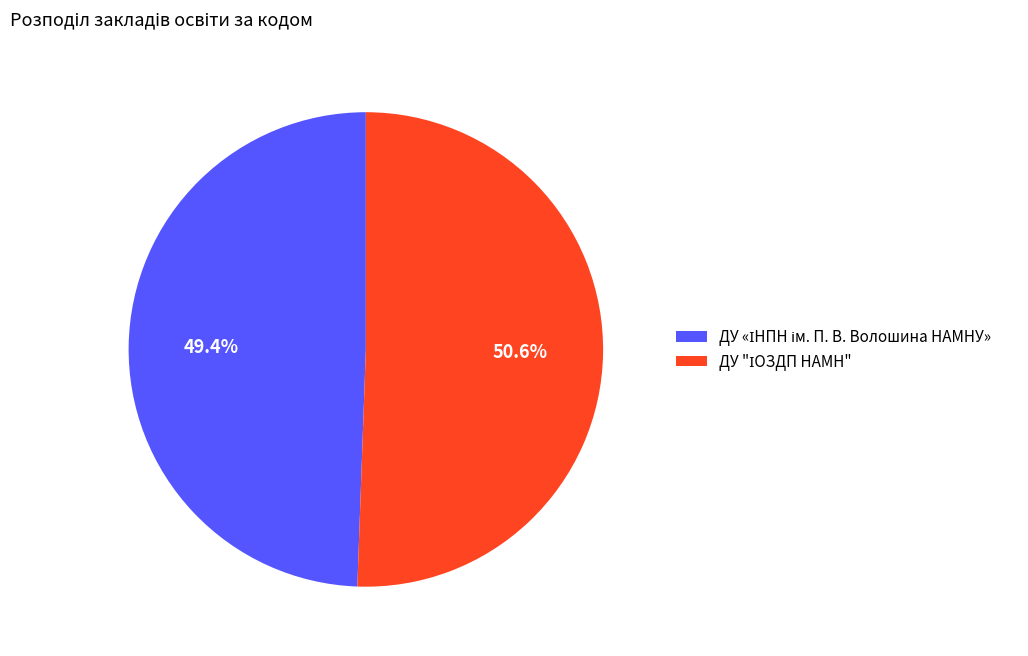

Does any single category account for the majority?

Yes